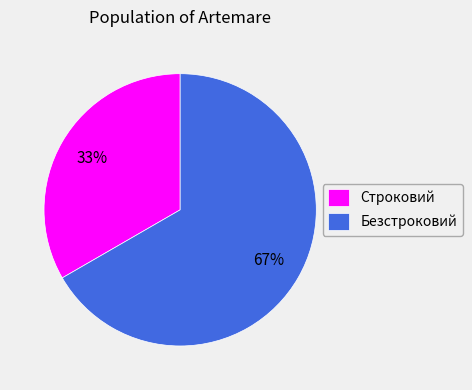

How many segments does this pie chart have?

2